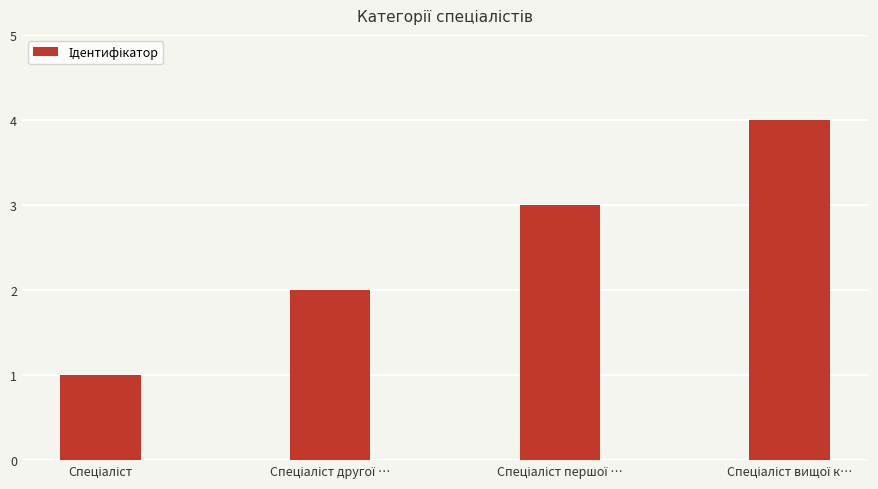

How many data points are less than 3?

2